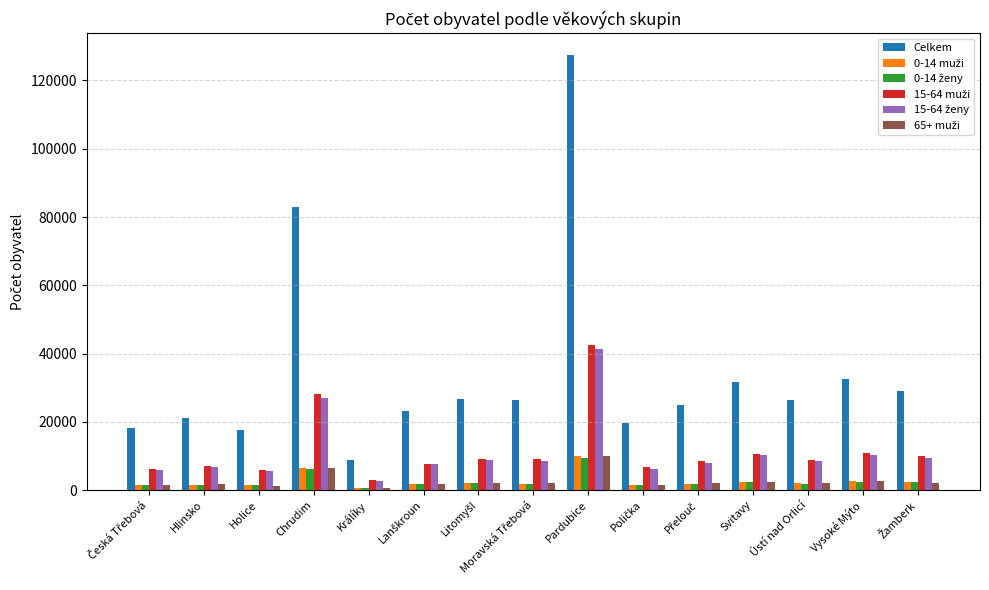

The value of Celkem at Chrudim is 82817. True or false?

True